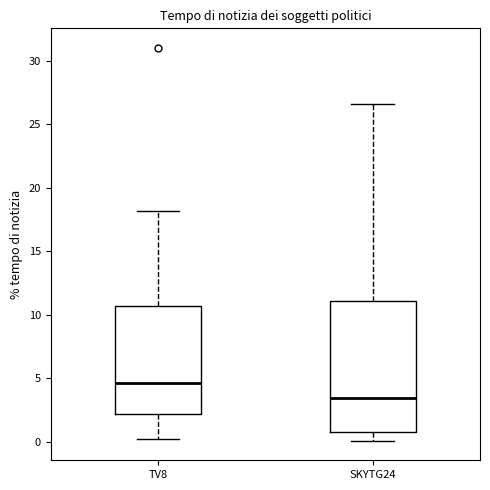

Comparing the boxes themselves (not the whiskers), which one is the tallest?

SKYTG24